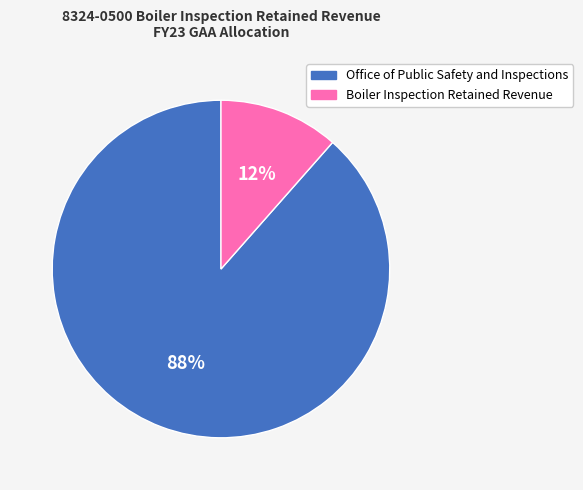

What percentage is the Office of Public Safety and Inspections slice, to the nearest percent?

88%